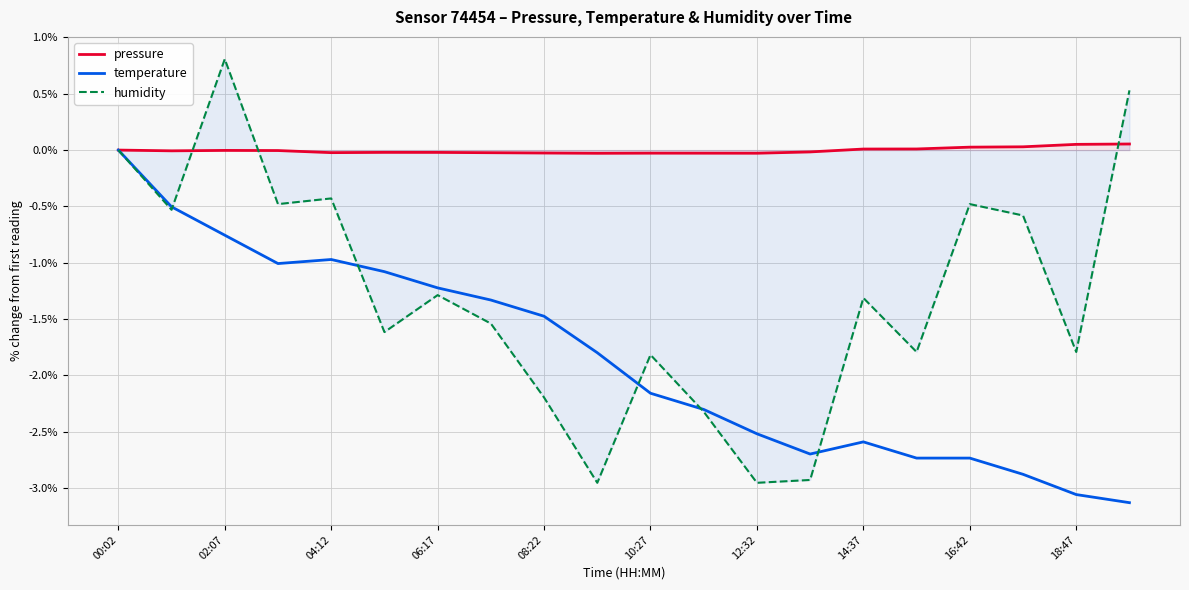

What is the difference between the highest and lowest values at 15?

2.7